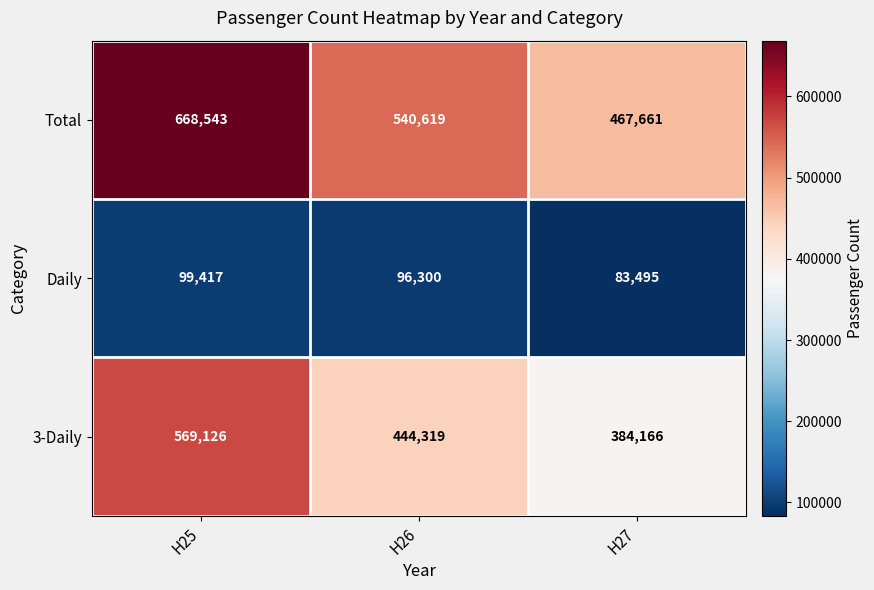

Is it true that Total equals 467661 at H27?

True